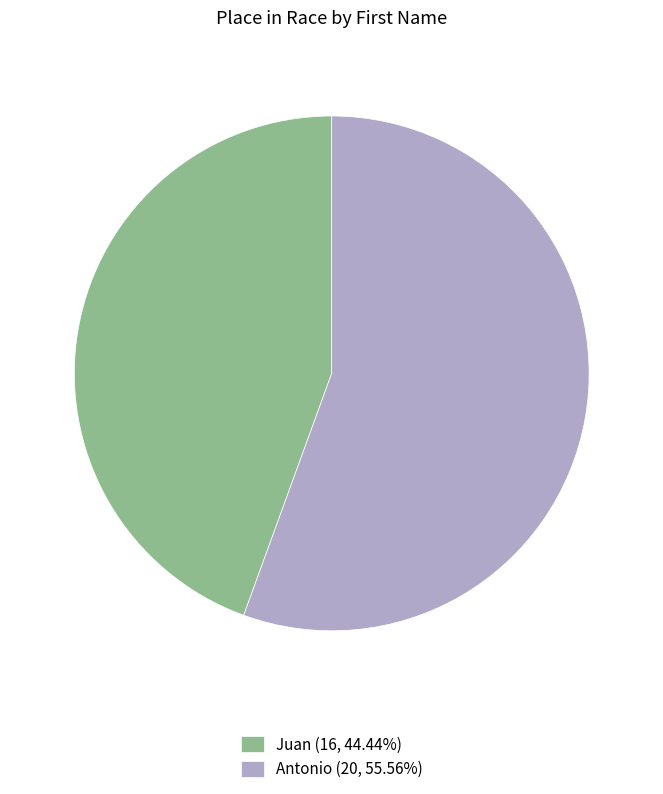

What is the ratio of the value at Juan (16, 44.44%) to the value at Antonio (20, 55.56%)?

0.8